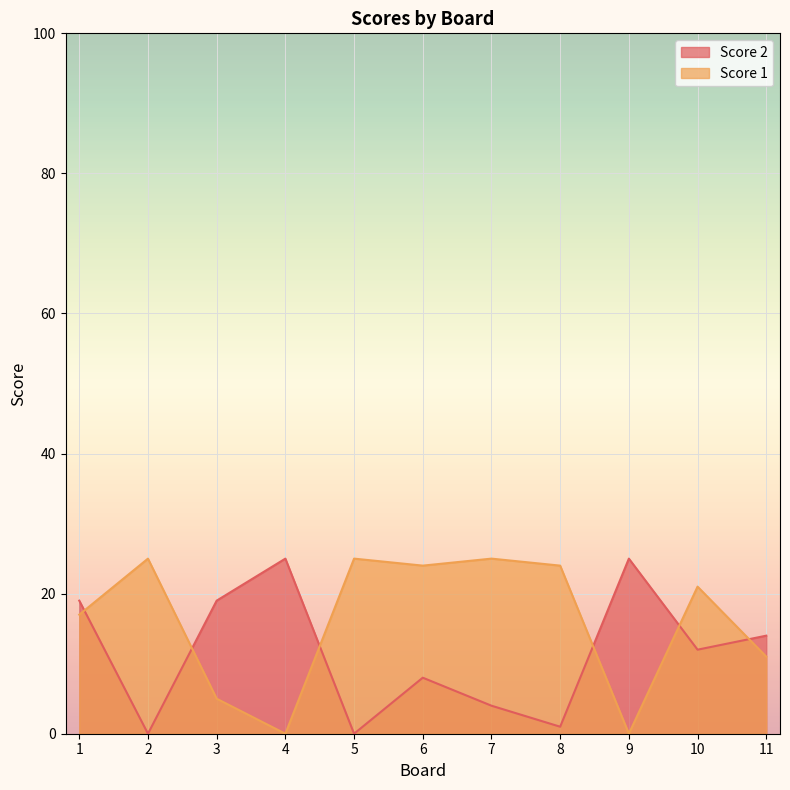

Which series ends up on top after the final intersection of Score 2 and Score 1?

Score 2